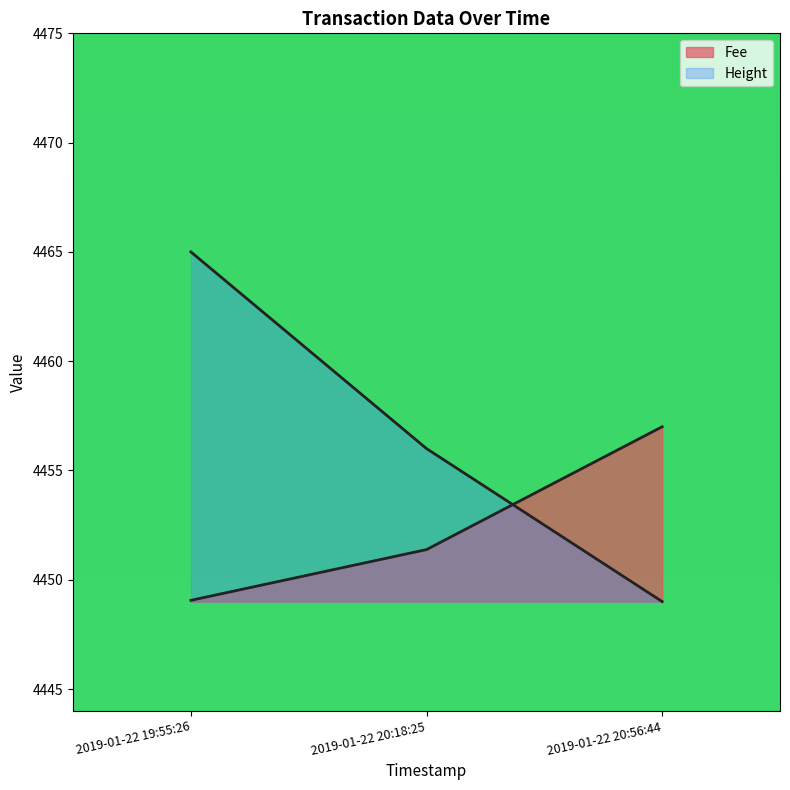

What is the difference between the Height values at 2019-01-22 20:56:44 and 2019-01-22 20:18:25?

7.0